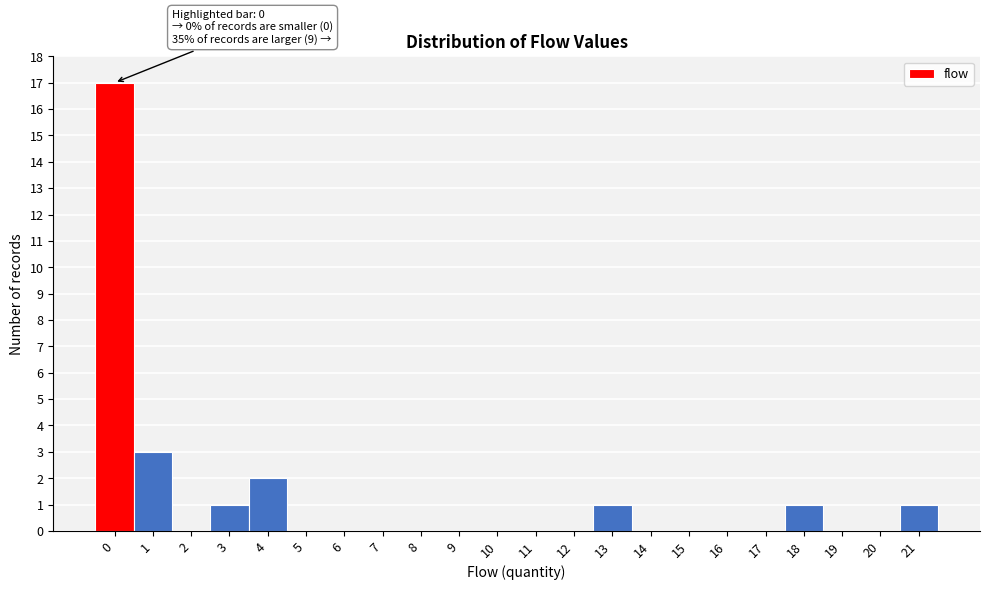

Reading left to right, list all the values displayed in this chart.

0=17	1=3	2=0	3=1	4=2	5=0	6=0	7=0	8=0	9=0	10=0	11=0	12=0	13=1	14=0	15=0	16=0	17=0	18=1	19=0	20=0	21=1